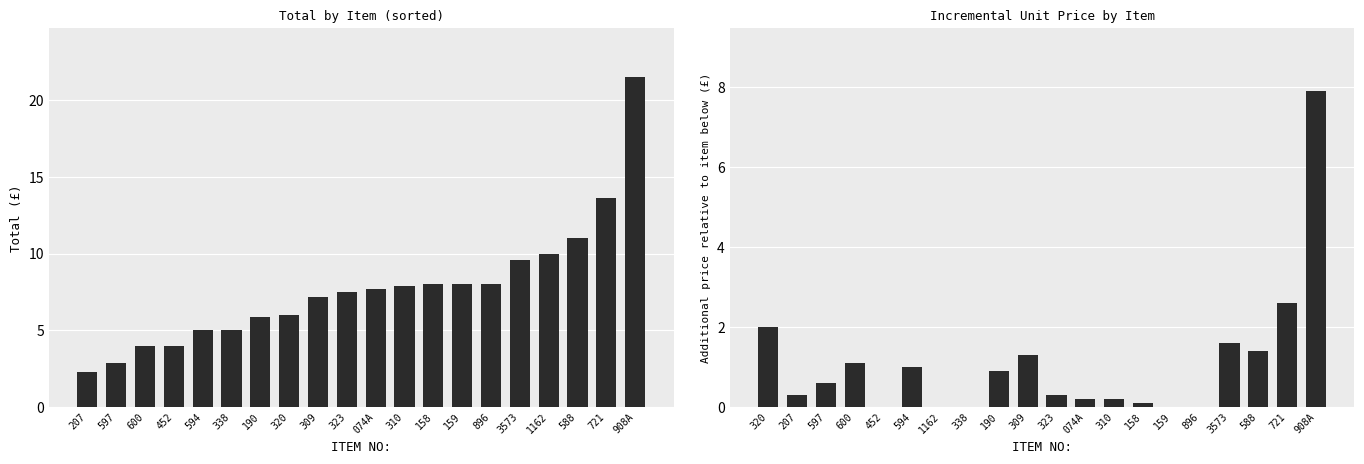

Is the value of Total (£) at 190 greater than the value of Incremental Price (£) at 588?

Yes